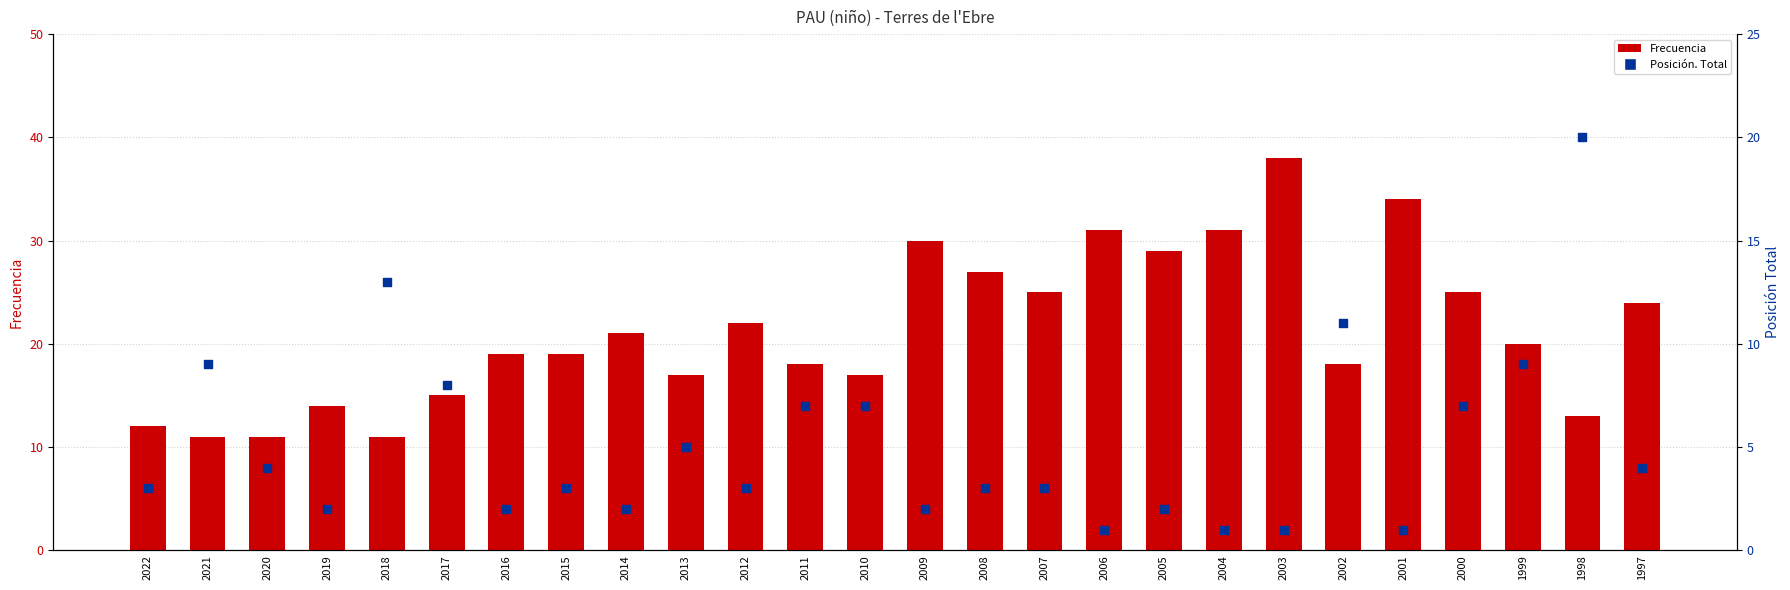

At how many categories does at least one series exceed 6?

26